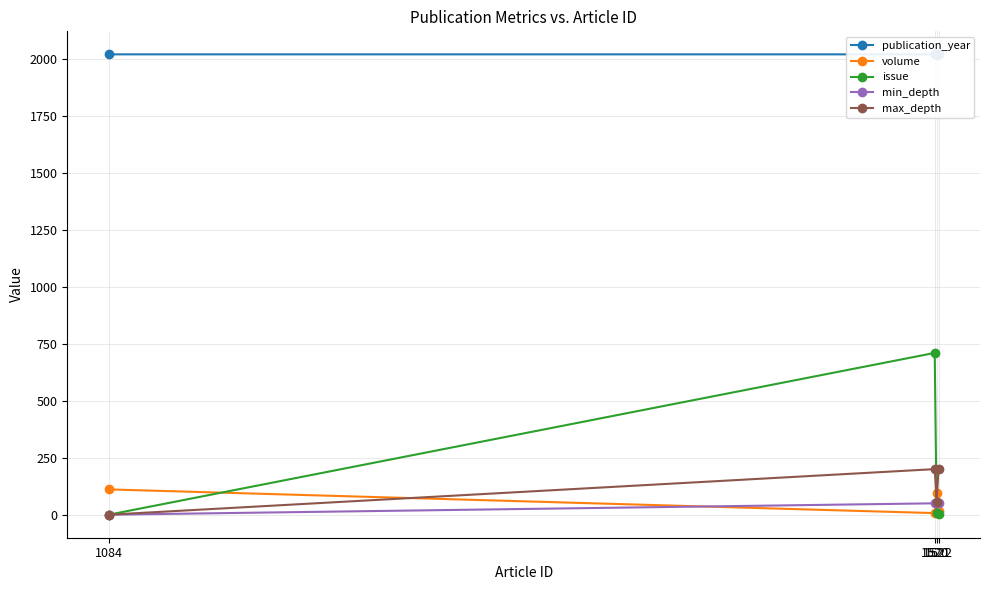

What is the highest value of the volume series?

111